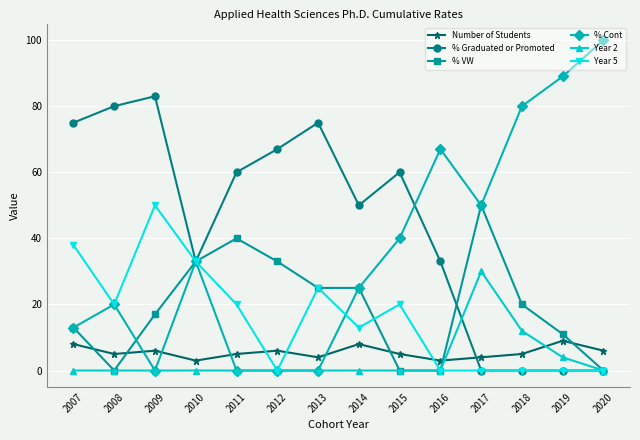

Reading left to right, what are all the values shown in this chart?

Number of Students: 2007=8	2008=5	2009=6	2010=3	2011=5	2012=6	2013=4	2014=8	2015=5	2016=3	2017=4	2018=5	2019=9	2020=6
% Graduated or Promoted: 2007=75	2008=80	2009=83	2010=33	2011=60	2012=67	2013=75	2014=50	2015=60	2016=33	2017=0	2018=0	2019=0	2020=0
% VW: 2007=13	2008=0	2009=17	2010=33	2011=40	2012=33	2013=25	2014=25	2015=0	2016=0	2017=50	2018=20	2019=11	2020=0
% Cont: 2007=13	2008=20	2009=0	2010=33	2011=0	2012=0	2013=0	2014=25	2015=40	2016=67	2017=50	2018=80	2019=89	2020=100
Year 2: 2007=0	2008=0	2009=0	2010=0	2011=0	2012=0	2013=0	2014=0	2015=0	2016=0	2017=30	2018=12	2019=4	2020=0
Year 5: 2007=38	2008=20	2009=50	2010=33	2011=20	2012=0	2013=25	2014=13	2015=20	2016=0	2017=0	2018=0	2019=0	2020=0